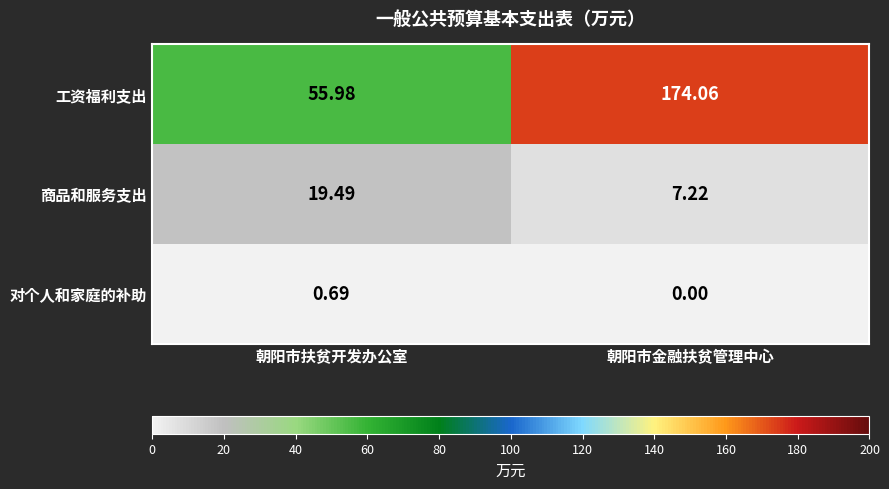

At how many categories does at least one series exceed 138?

1